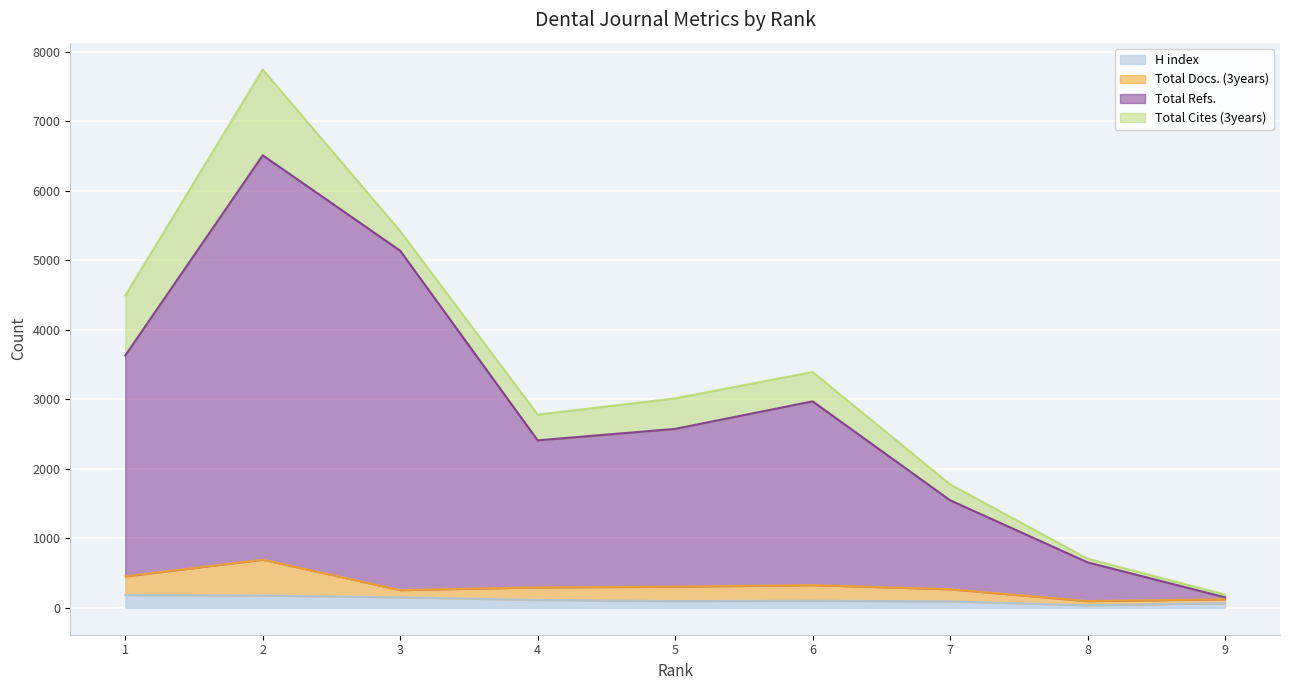

How many lines are shown in the chart?

4